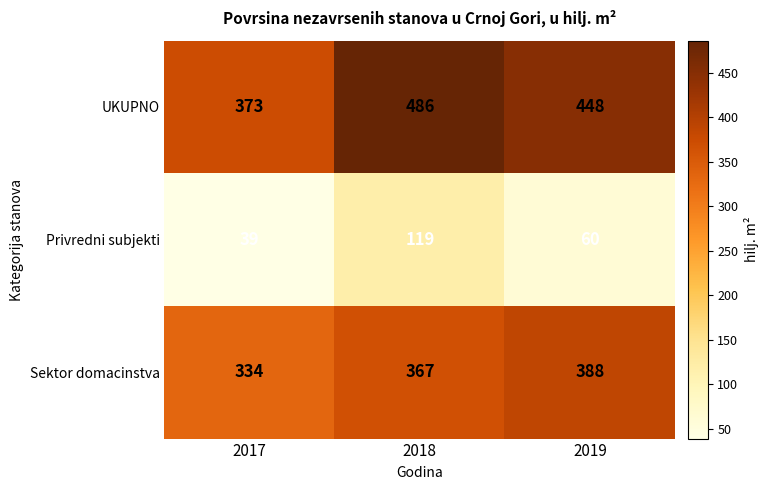

Reading left to right, what are all the values shown in this chart?

UKUPNO: 2017=373	2018=486	2019=448
Privredni subjekti: 2017=39	2018=119	2019=60
Sektor domacinstva: 2017=334	2018=367	2019=388